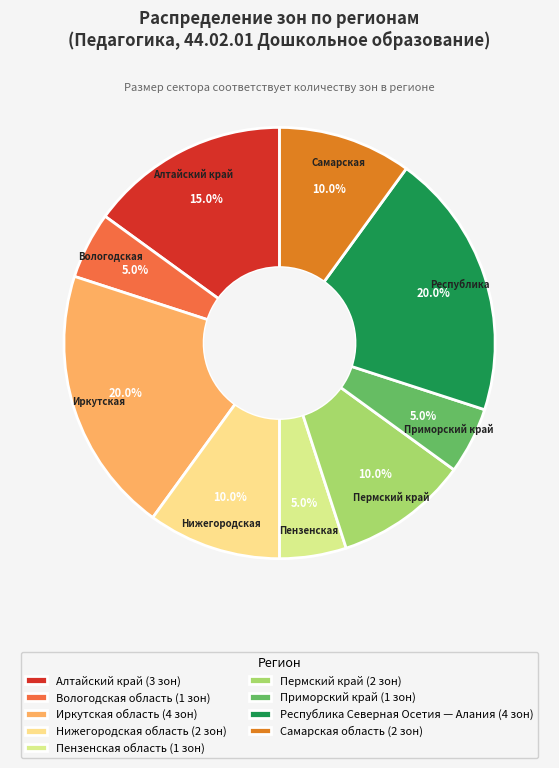

The Алтайский край slice represents 15% of the pie. True or false?

True